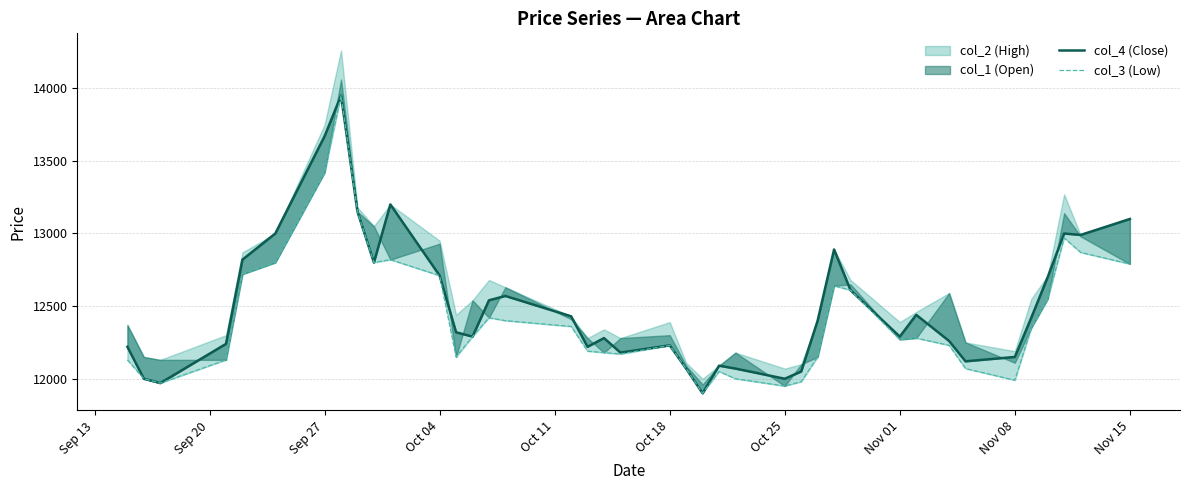

True or false: col_4 (Close) and col_3 (Low) intersect in this chart.

False